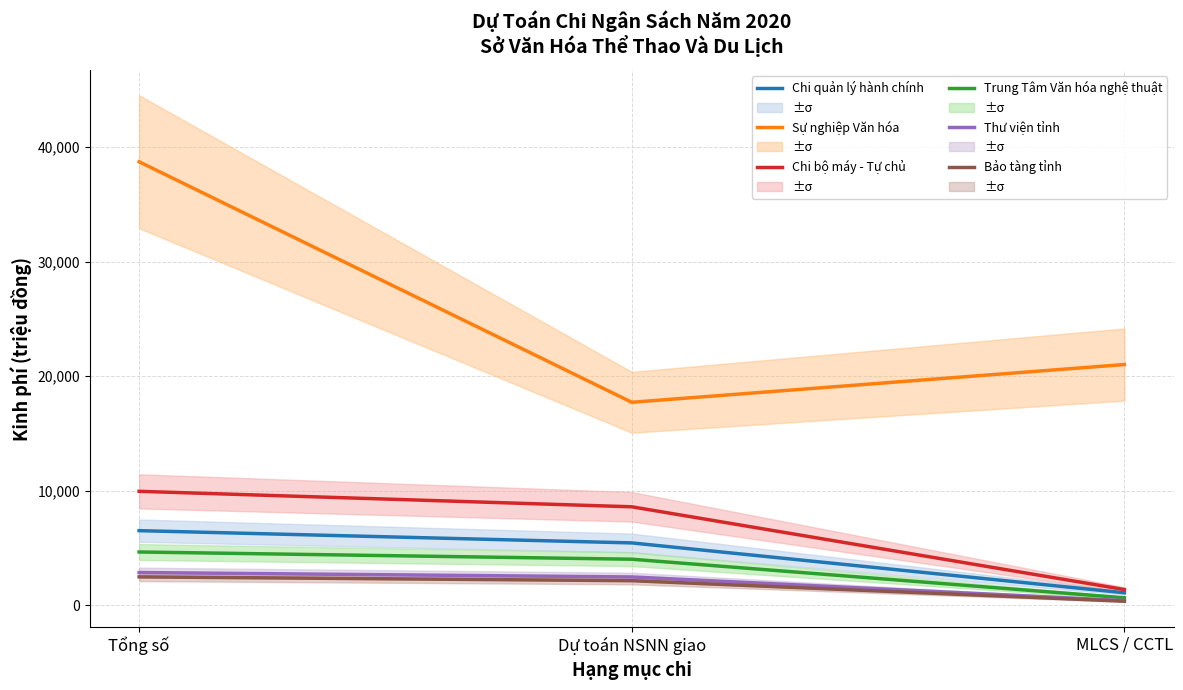

What is the spread (max minus min) of values at Tổng số?

36272